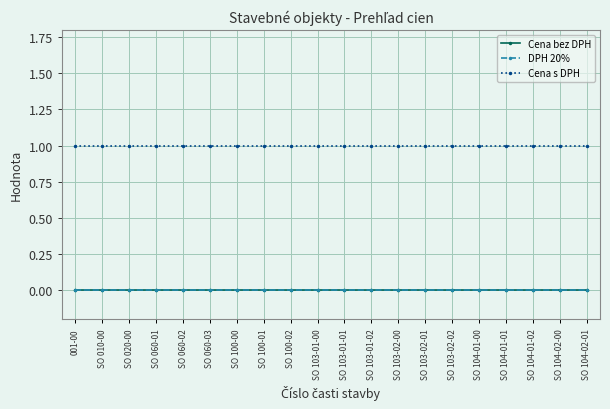

Reading left to right, list all the values displayed in this chart.

Cena bez DPH: 0	0	0	0	0	0	0	0	0	0	0	0	0	0	0	0	0	0	0	0
DPH 20%: 0	0	0	0	0	0	0	0	0	0	0	0	0	0	0	0	0	0	0	0
Cena s DPH: 1	1	1	1	1	1	1	1	1	1	1	1	1	1	1	1	1	1	1	1